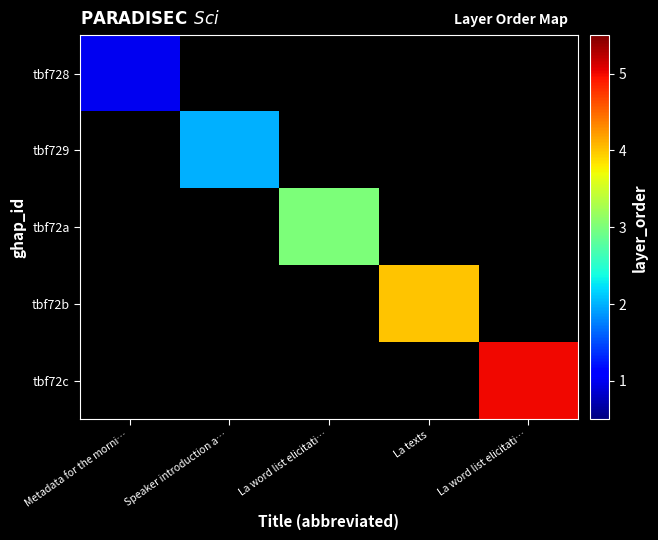

How many data points does each series have?

5